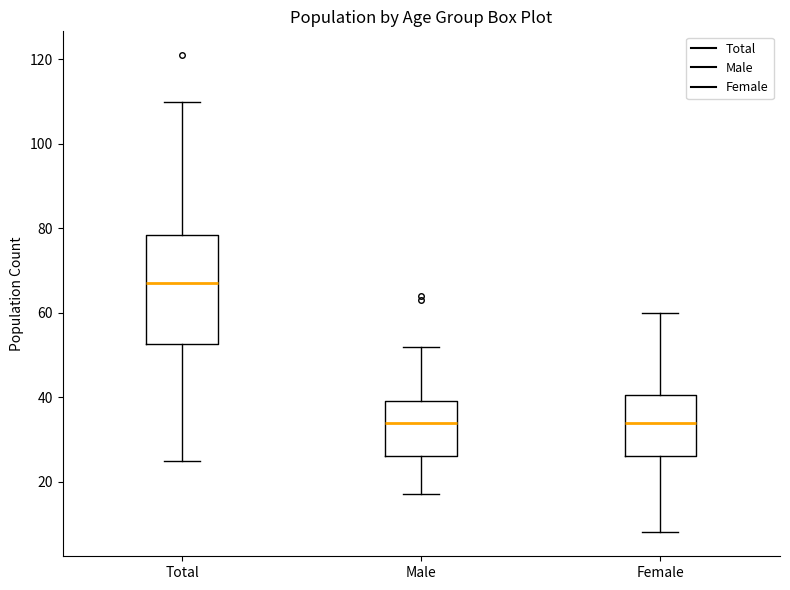

Where is the lower edge of the box for Total on the y-axis? The values are not printed on the chart, so give them approximately, as read against the axis.

52